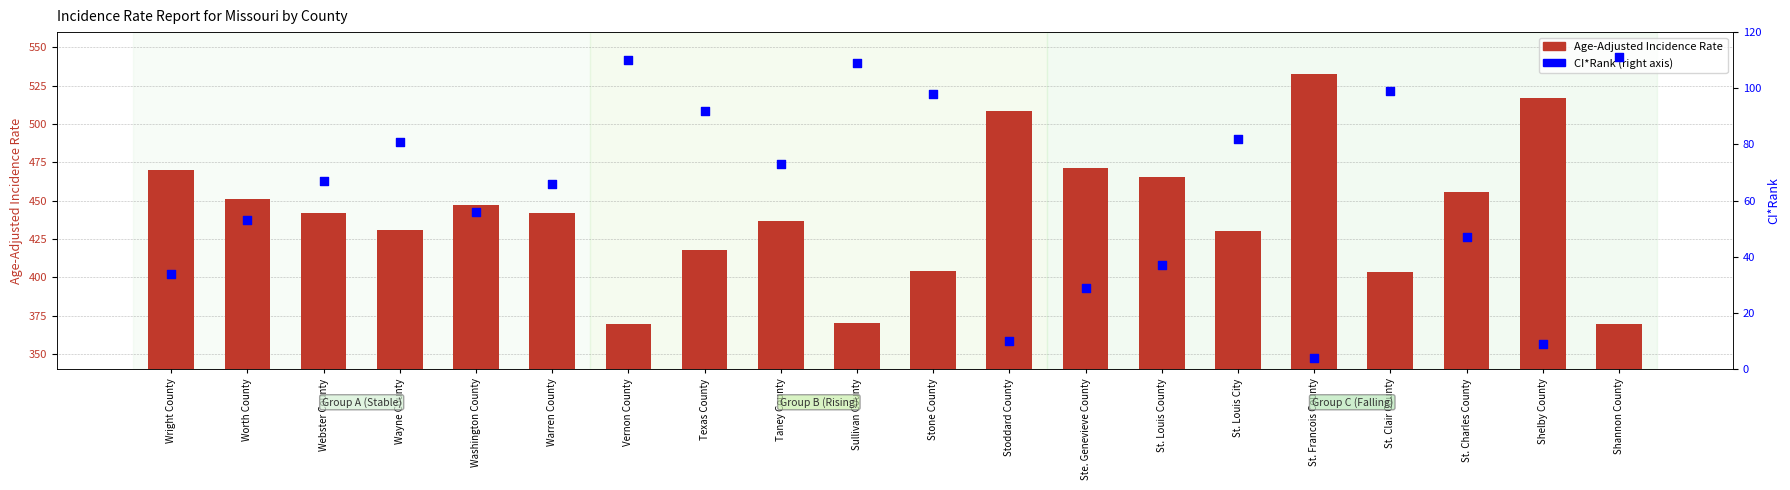

Which series reaches the maximum Y coordinate?

Age-Adjusted Incidence Rate